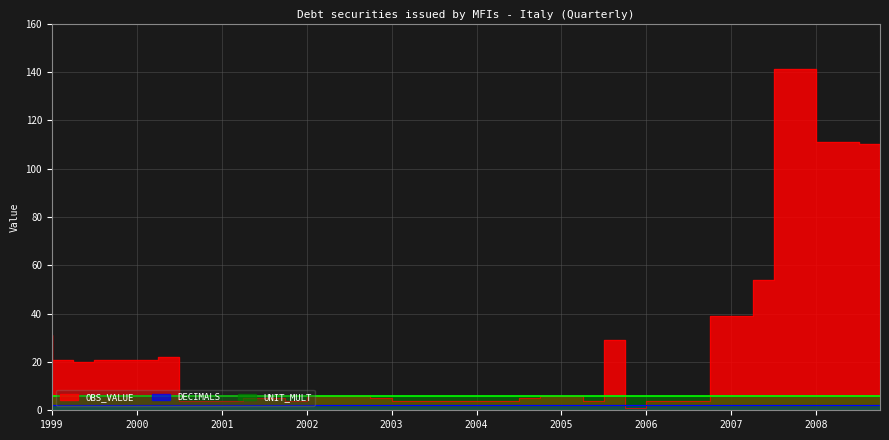

Count the number of data series in this chart.

3